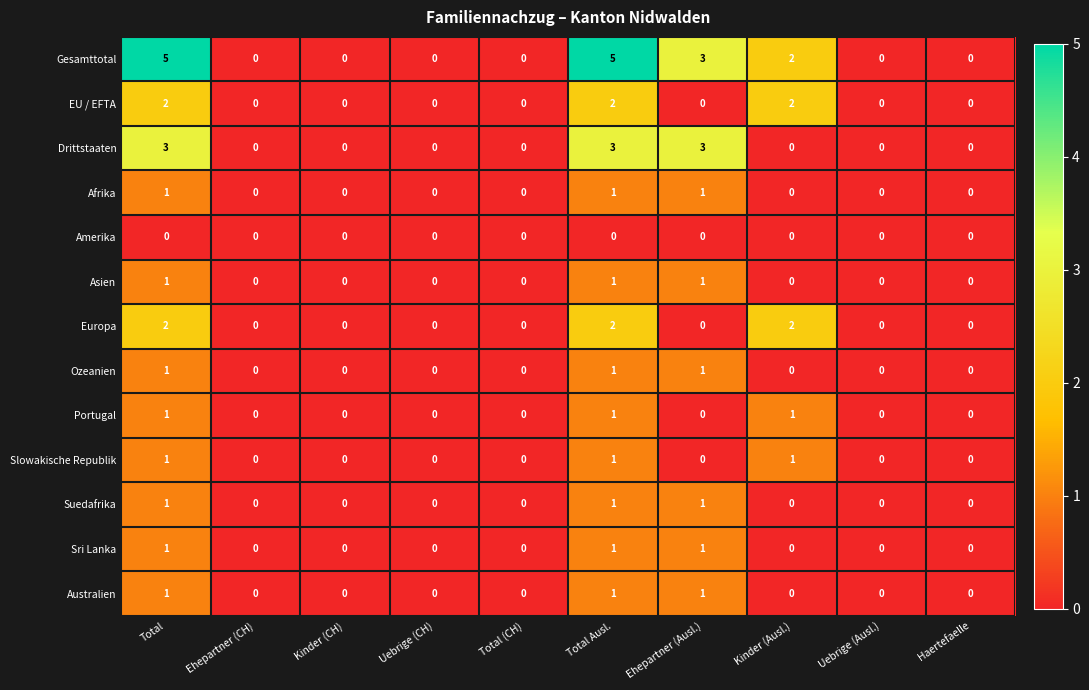

Which series has the widest spread of values?

Gesamttotal